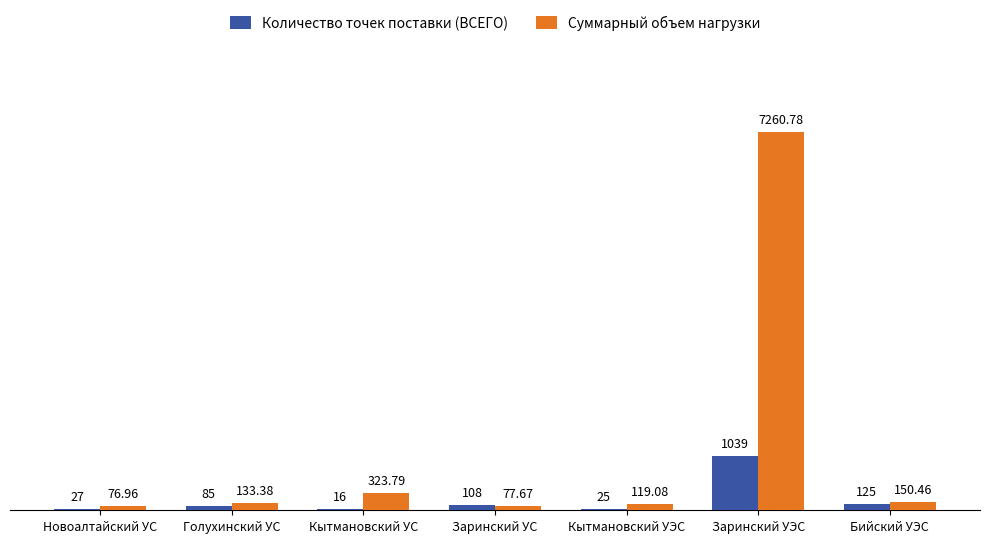

The value of Количество точек поставки (ВСЕГО) at Бийский УЭС is 125.0. True or false?

True